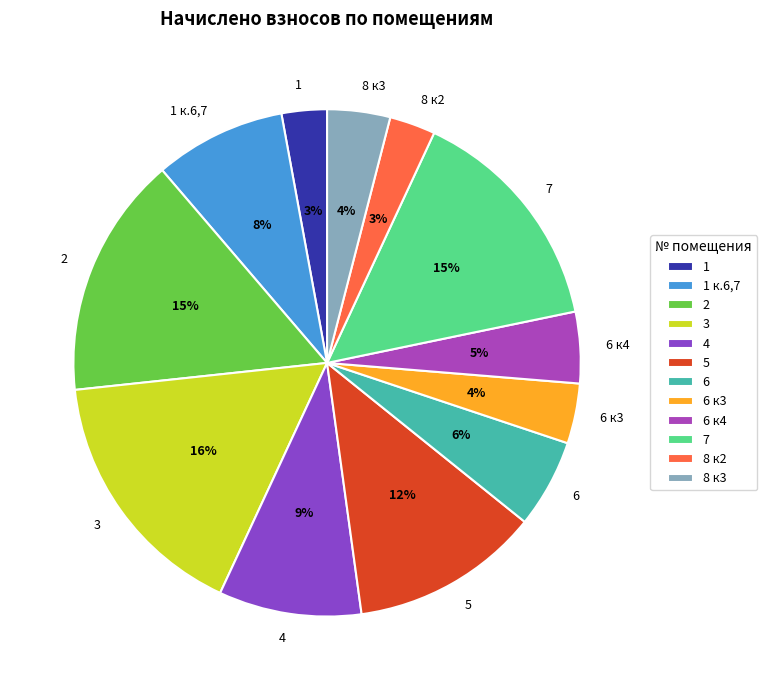

Which slice is the largest?

3